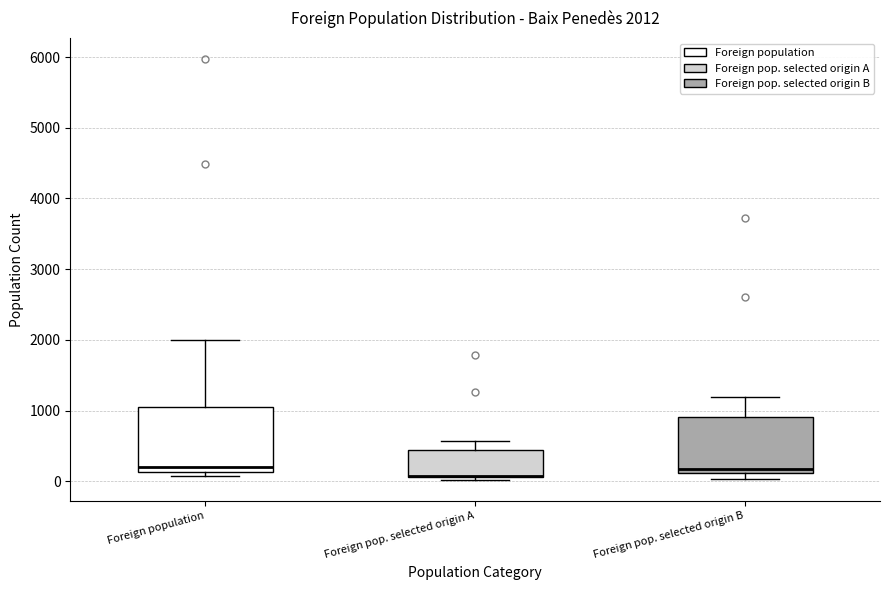

Comparing the boxes themselves (not the whiskers), which one is the tallest?

Foreign population